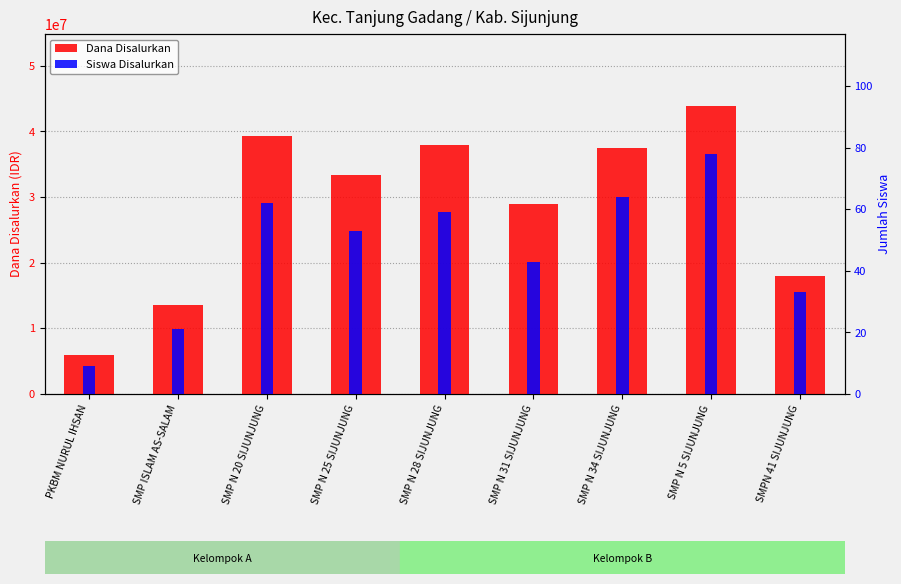

Which category has the lowest value in the Siswa Disalurkan series?

PKBM NURUL IHSAN